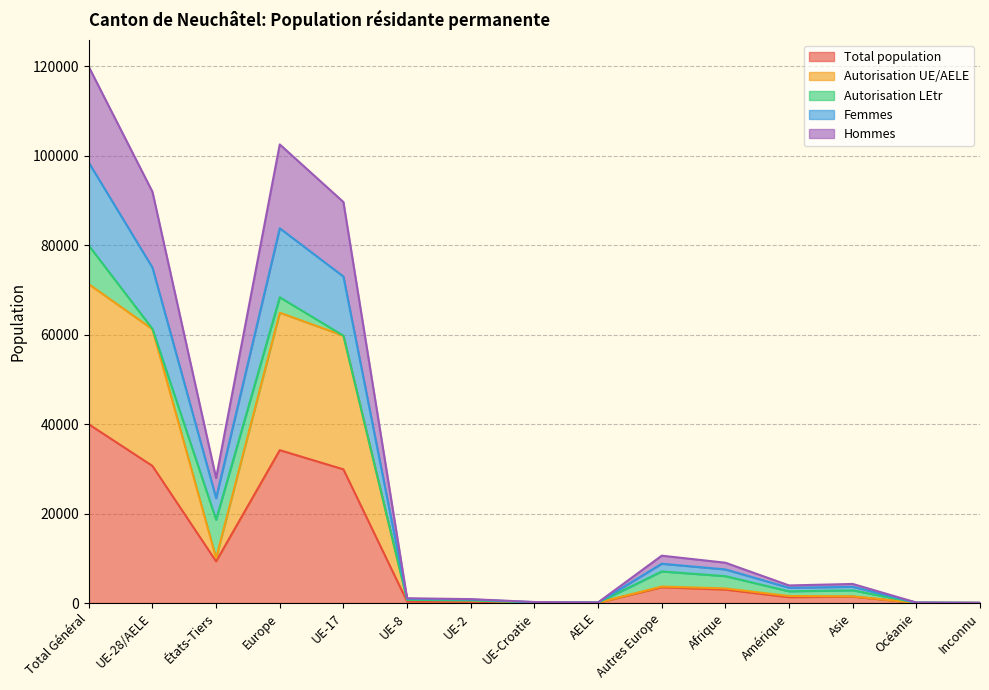

Is the value of Total population at Amérique greater than the value of Hommes at Europe?

No